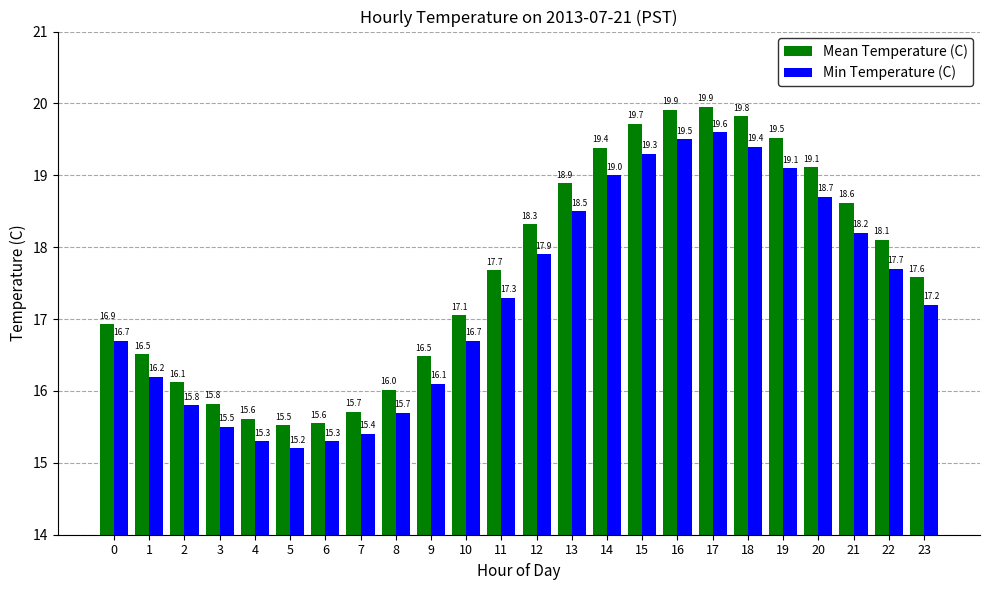

Is the value of Min Temperature (C) at 21 greater than the value of Mean Temperature (C) at 6?

Yes